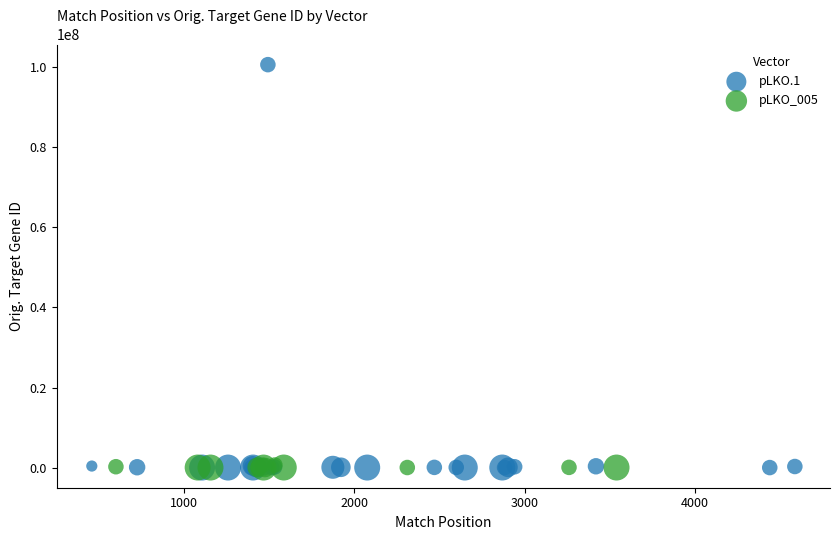

Which series contains the highest Y value?

pLKO.1